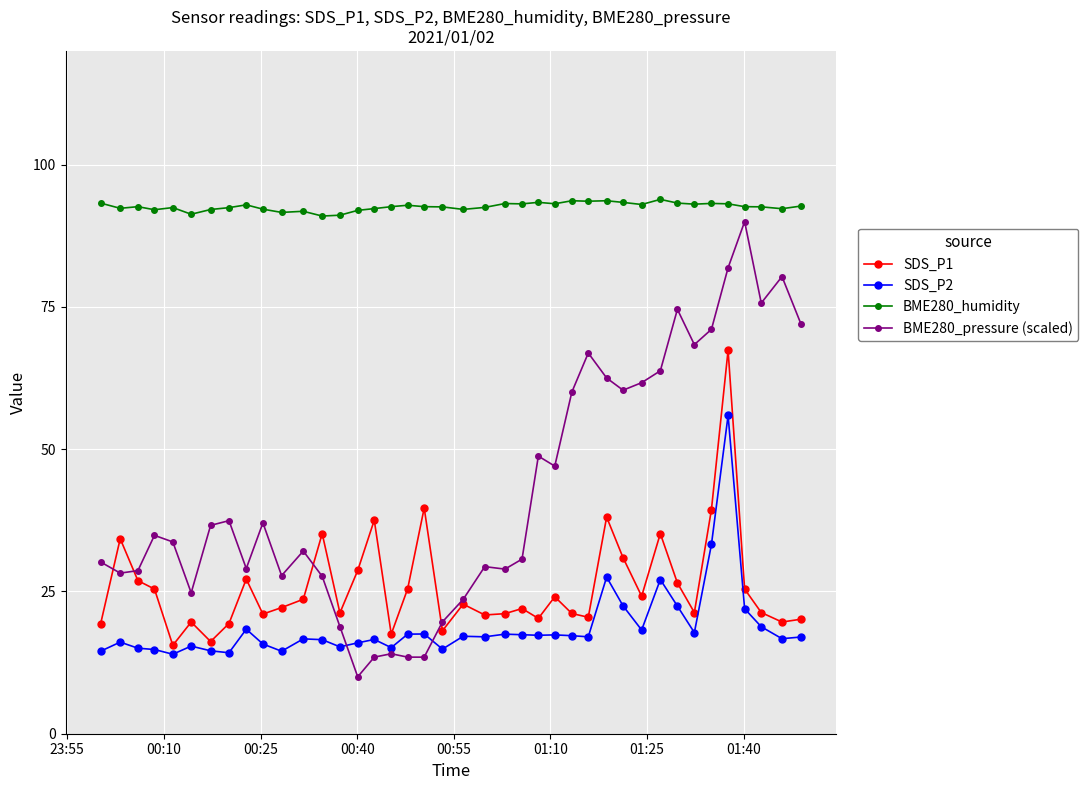

Count the number of data series in this chart.

4